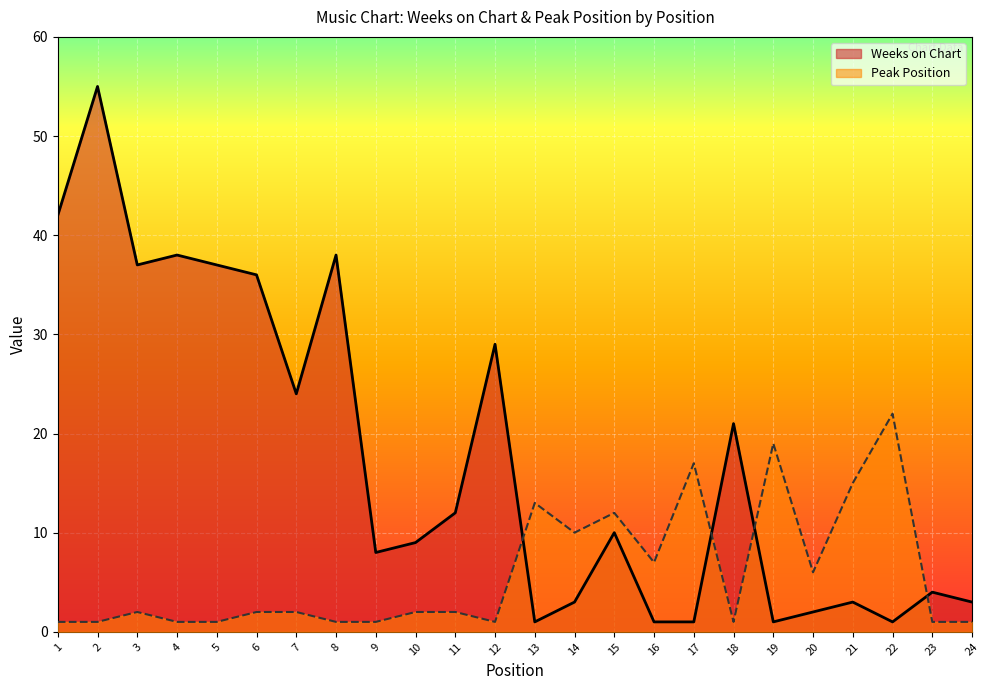

What is the approximate value of Peak Position at 13?

13